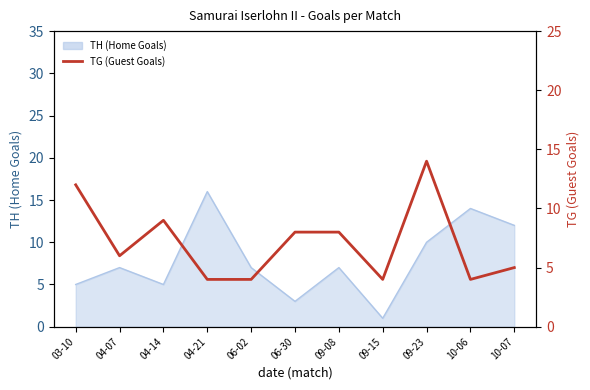

True or false: the data shows 18 at 03-10.

False